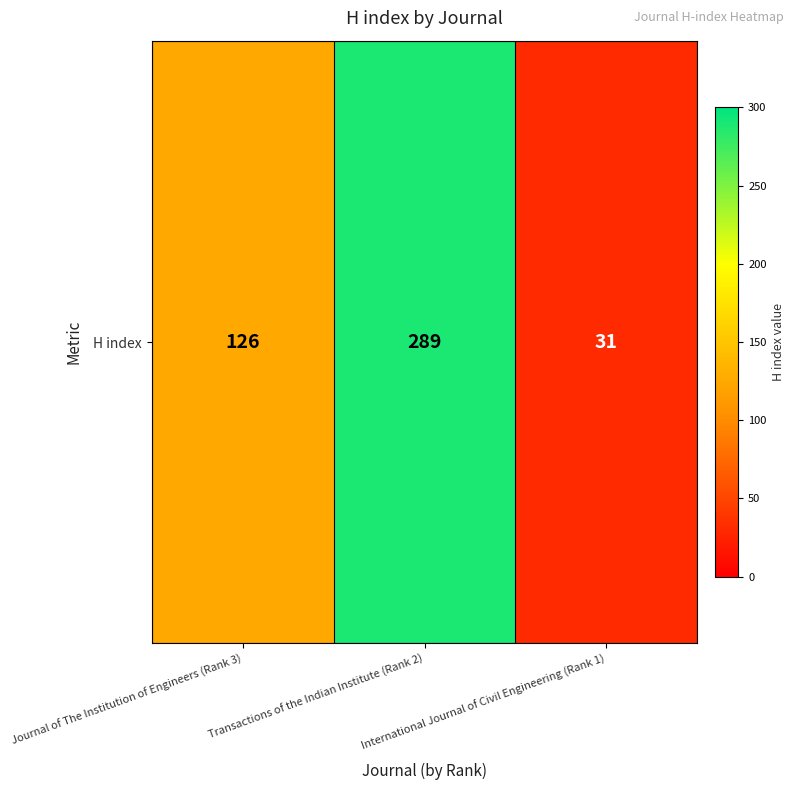

At which label is the value closest to 160?

Journal of The Institution of Engineers (Rank 3)